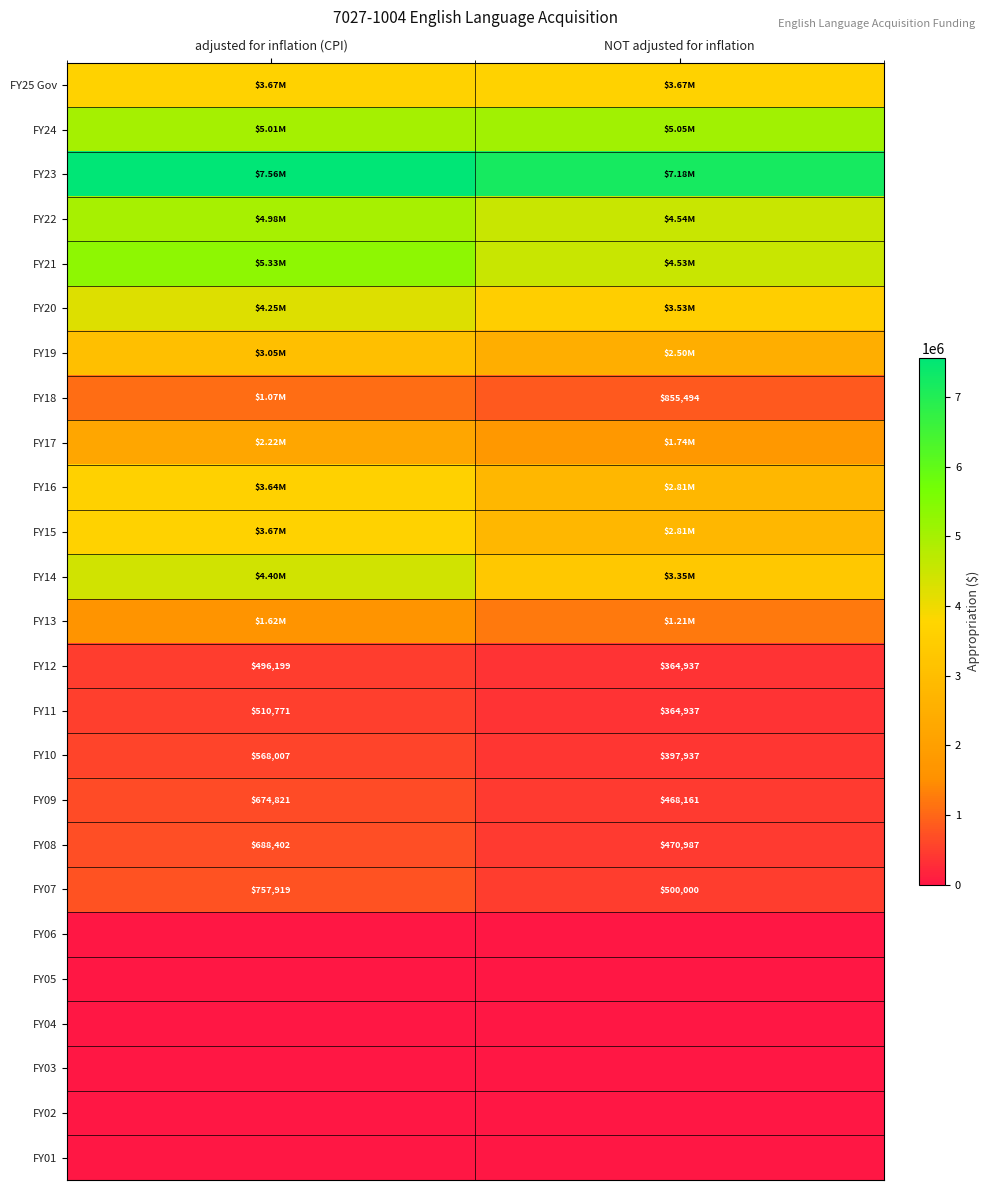

Which category has the highest value in the FY11 series?

adjusted for inflation (CPI)